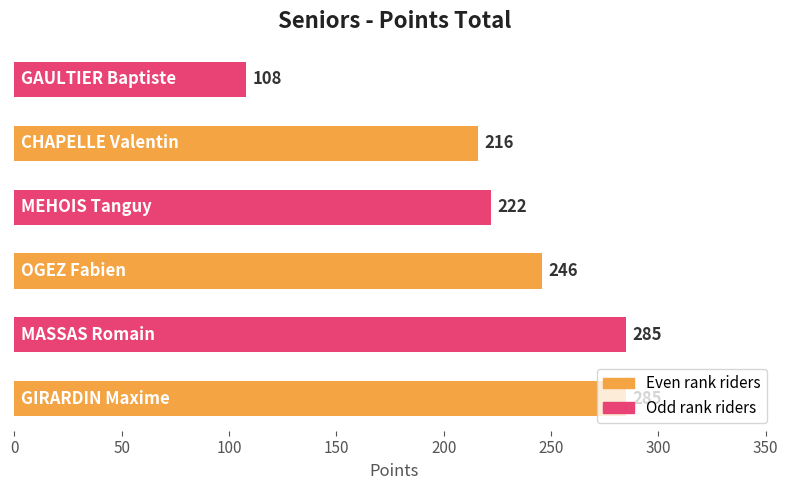

What is the minimum value shown in the chart?

108